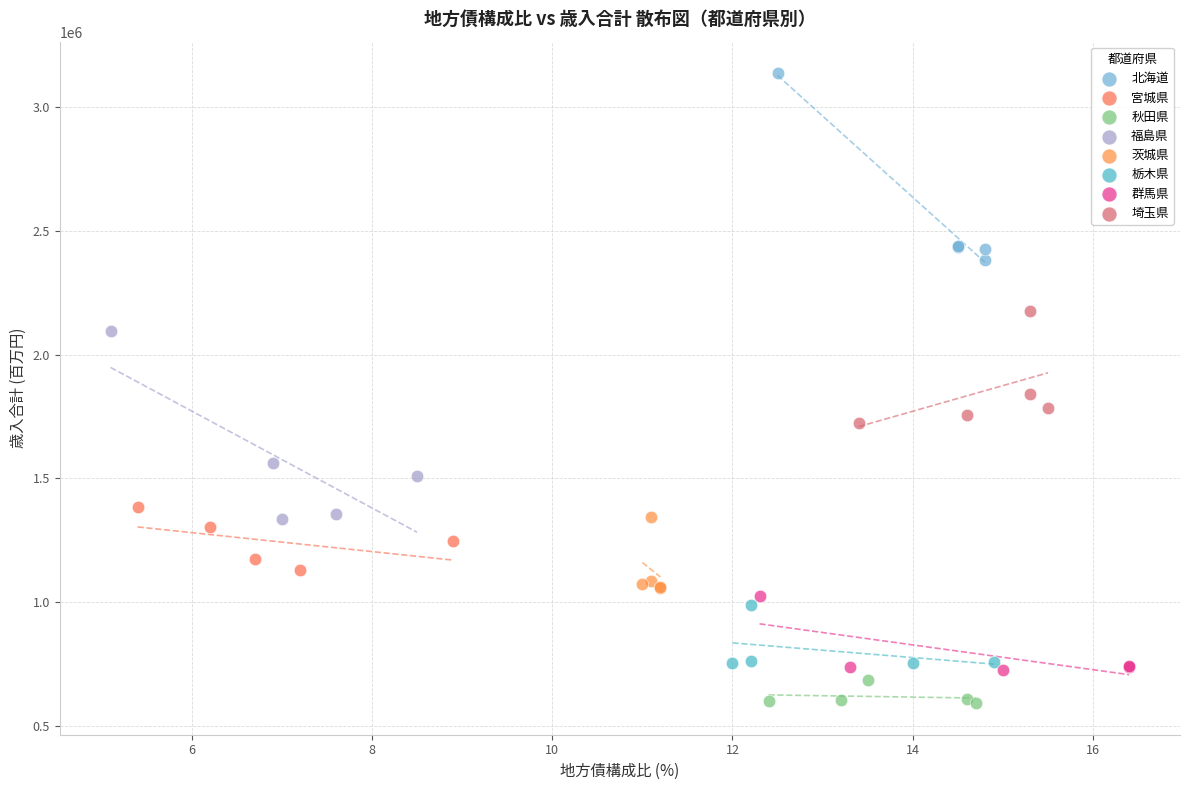

Which series contains the lowest Y value?

秋田県